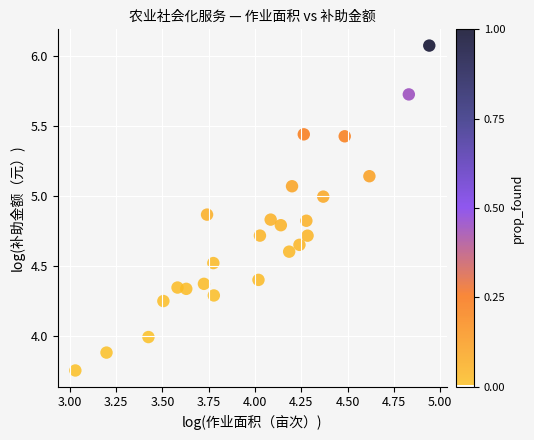

What is the range of Y values (max minus min)?

2.3